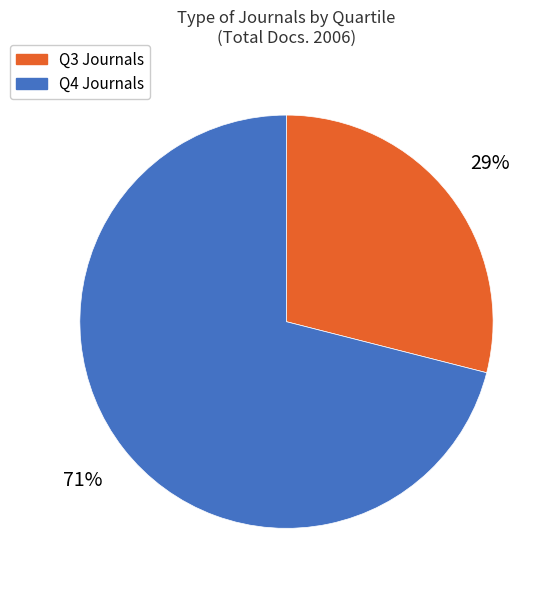

To the nearest percent, what is the difference between the largest and smallest slice percentages?

42%